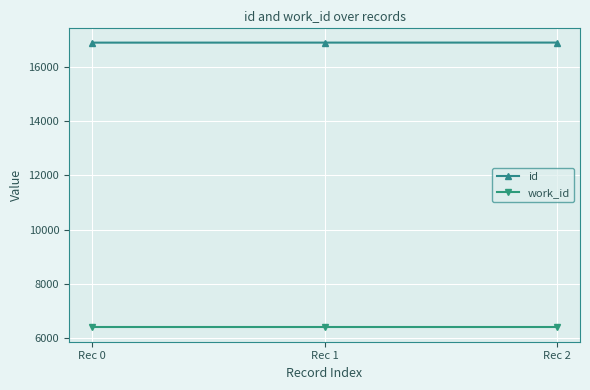

What is the approximate value of id at Rec 1?

16885